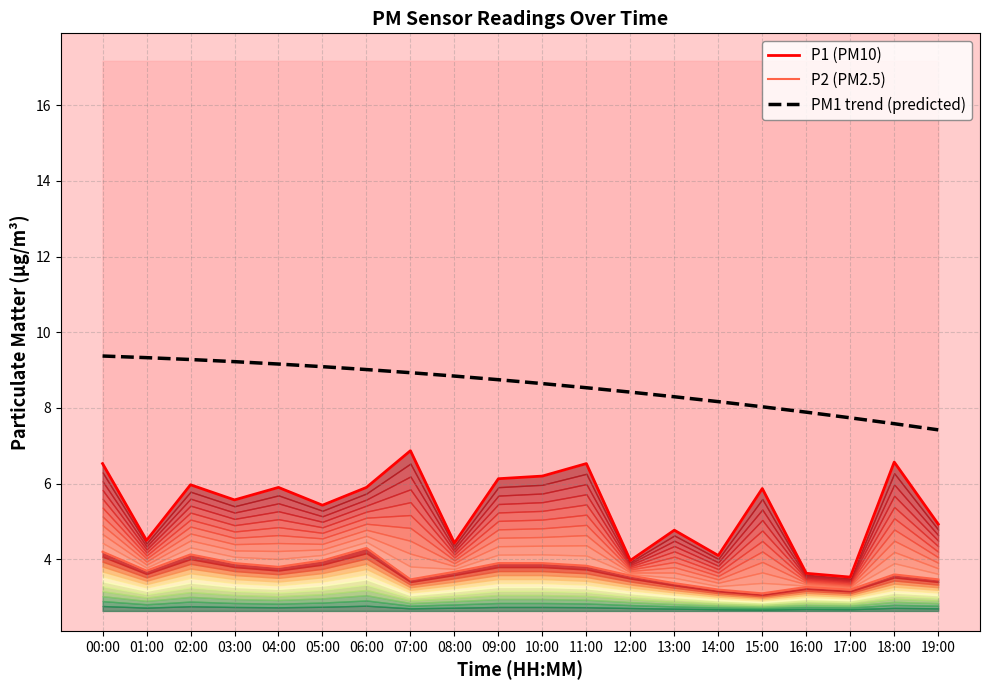

Reading right to left, what are all the values shown in this chart?

P1 (PM10): 4.9	6.6	3.5	3.6	5.9	4.1	4.8	4.0	6.5	6.2	6.1	4.4	6.9	5.9	5.4	5.9	5.6	6.0	4.5	6.5
P2 (PM2.5): 3.5	3.6	3.2	3.3	3.1	3.2	3.4	3.6	3.8	3.9	3.9	3.7	3.5	4.3	4.0	3.8	3.9	4.1	3.7	4.2
PM1 trend (predicted): 7.4	7.6	7.7	7.9	8.0	8.2	8.3	8.4	8.5	8.6	8.7	8.8	8.9	9.0	9.1	9.2	9.2	9.3	9.3	9.4